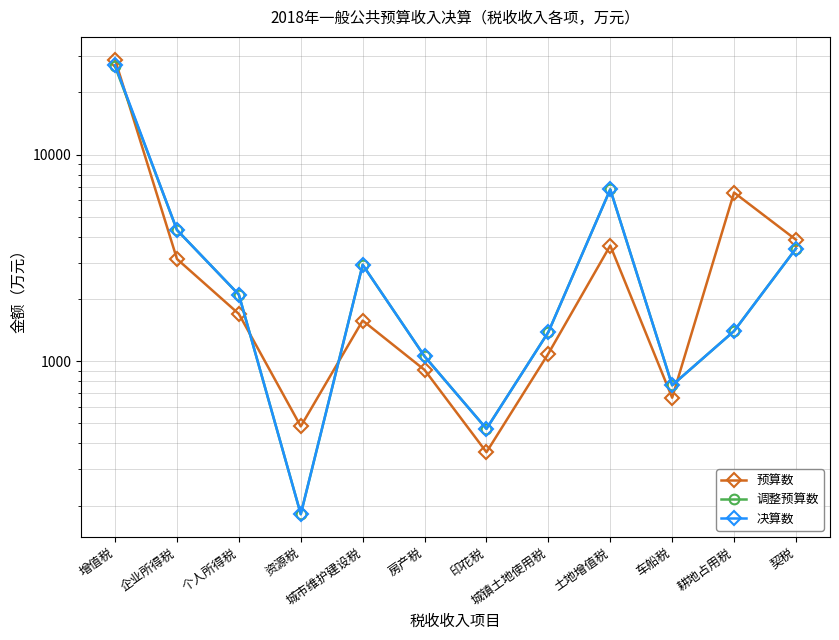

What is the minimum value shown in the chart?

182